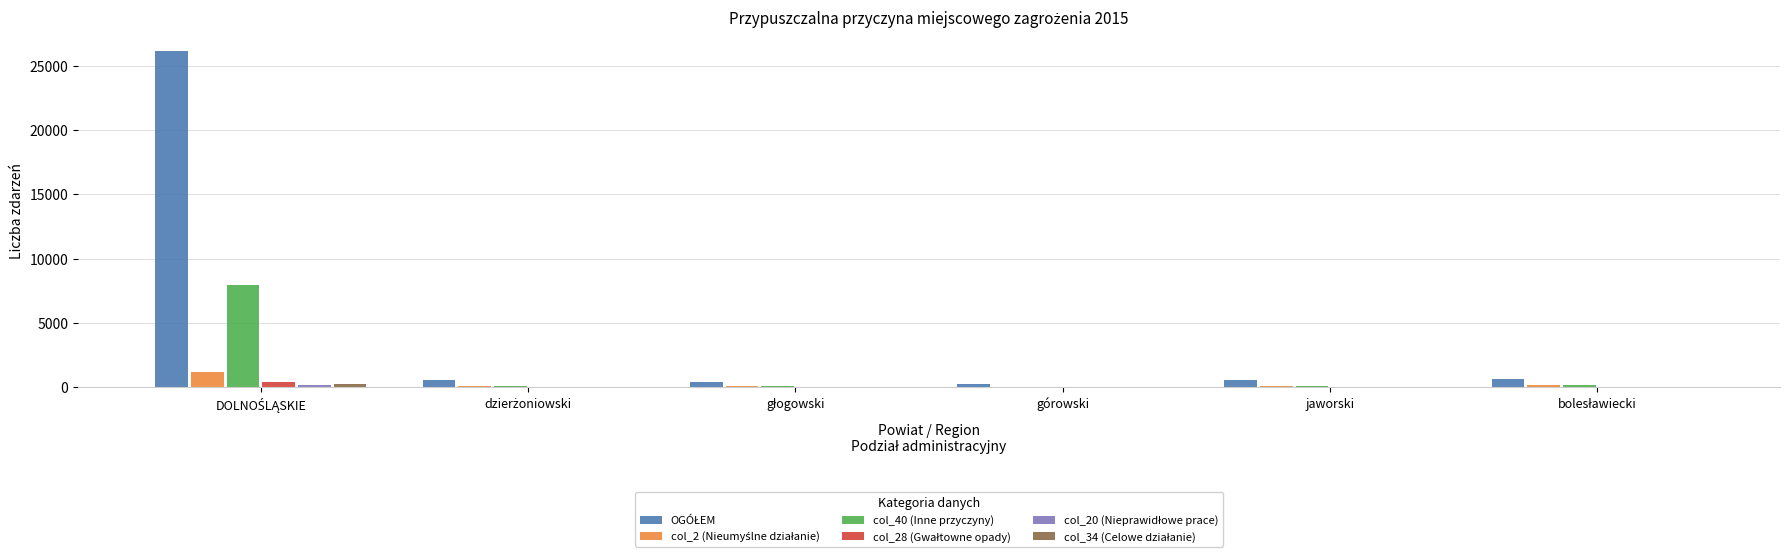

What is the maximum value shown in the chart?

26131